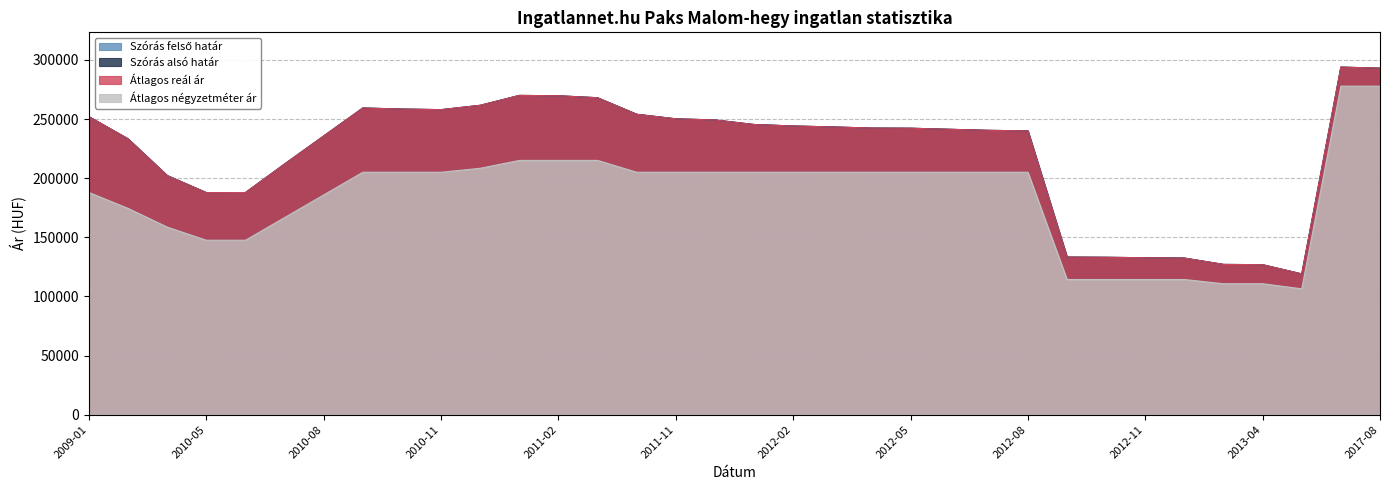

True or false: Szórás alsó határ has more than 0 interior local peaks.

True